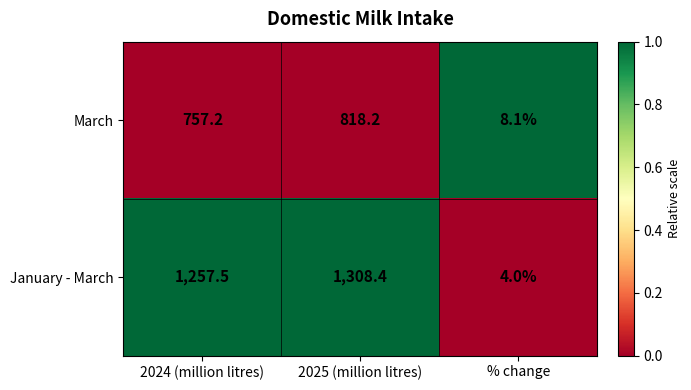

At which category does the chart reach its peak across all series?

2025 (million litres)